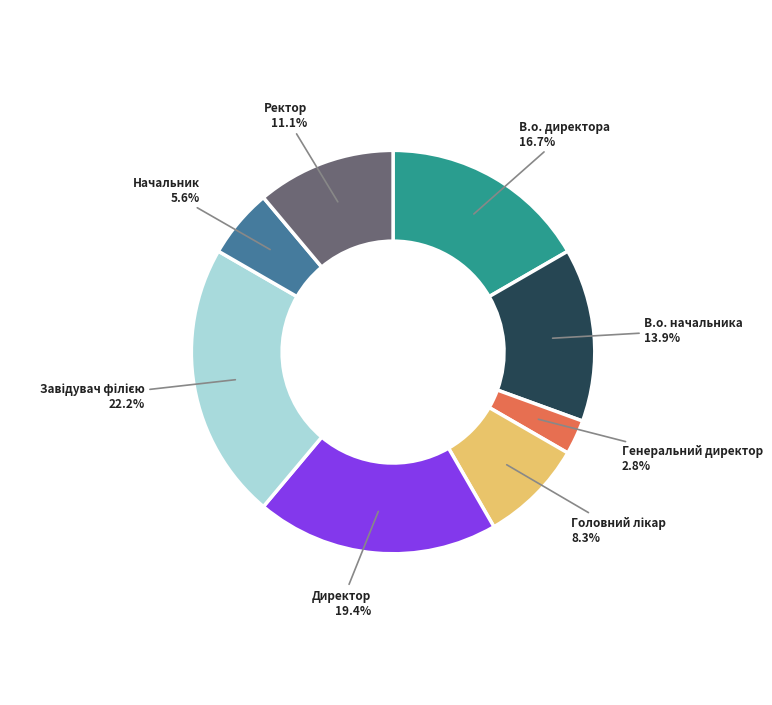

What percentage is the Генеральний директор slice, to the nearest percent?

3%